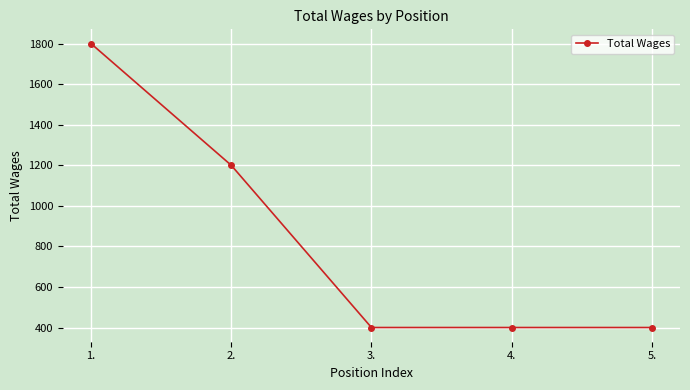

True or false: there are more than 1 points higher than both neighbors.

False